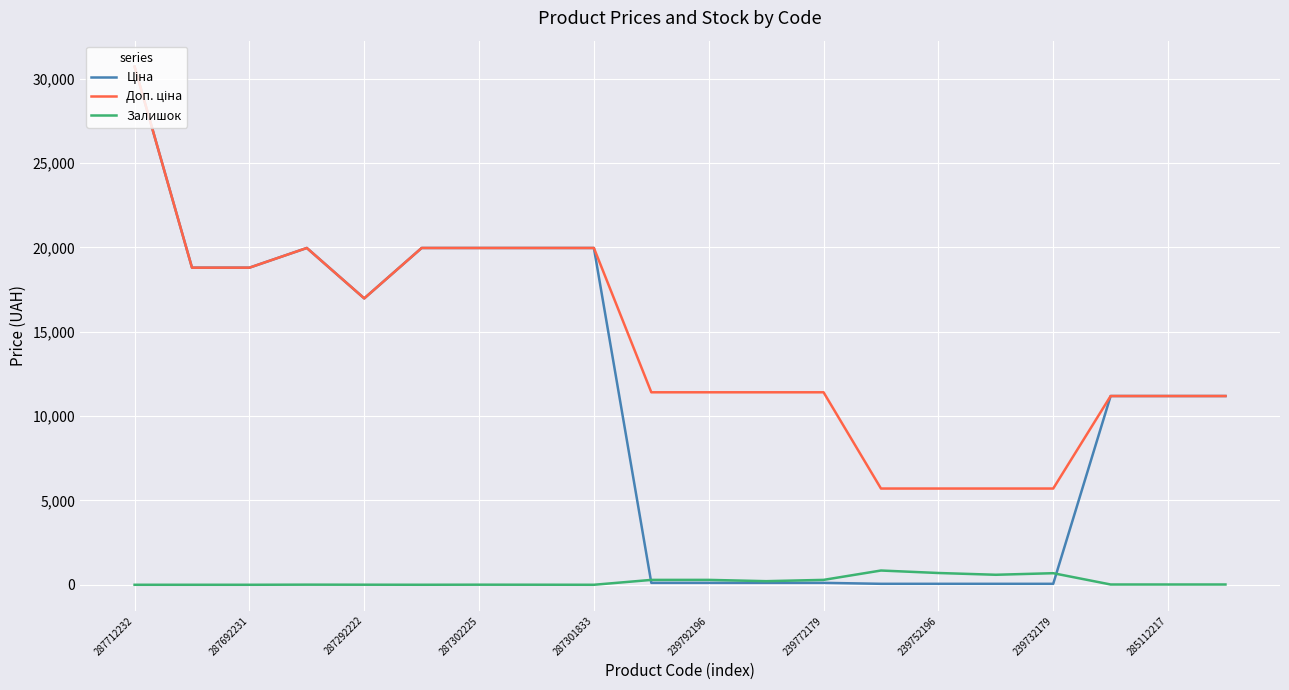

Is this an area chart (filled region under the line)?

No